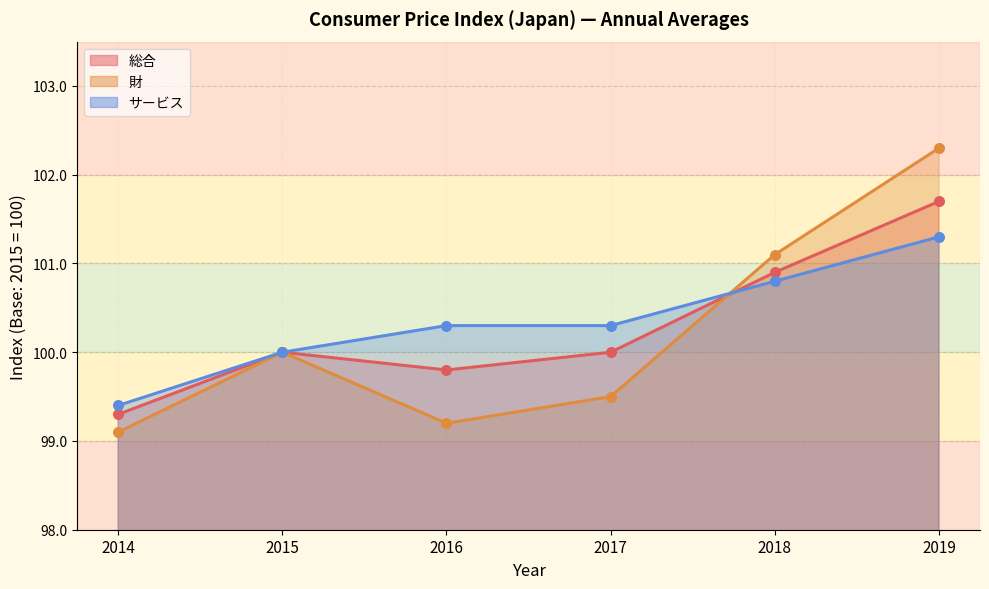

At how many categories does at least one series exceed 101?

2